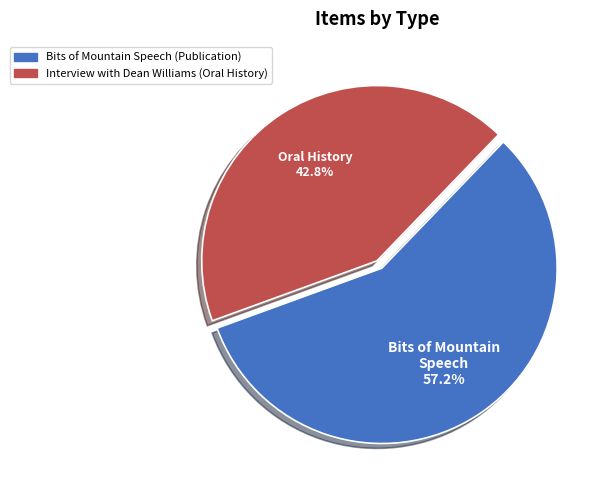

What is the ratio of the value at Interview with Dean Williams (Oral History) to the value at Bits of Mountain Speech (Publication)?

0.7